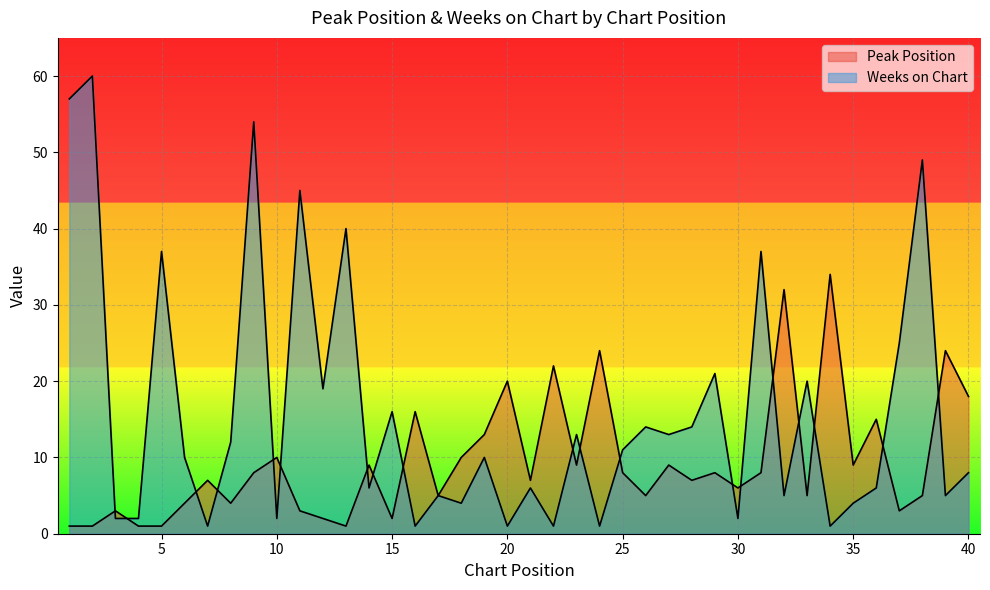

True or false: Peak Position has more than 2 interior local peaks.

True